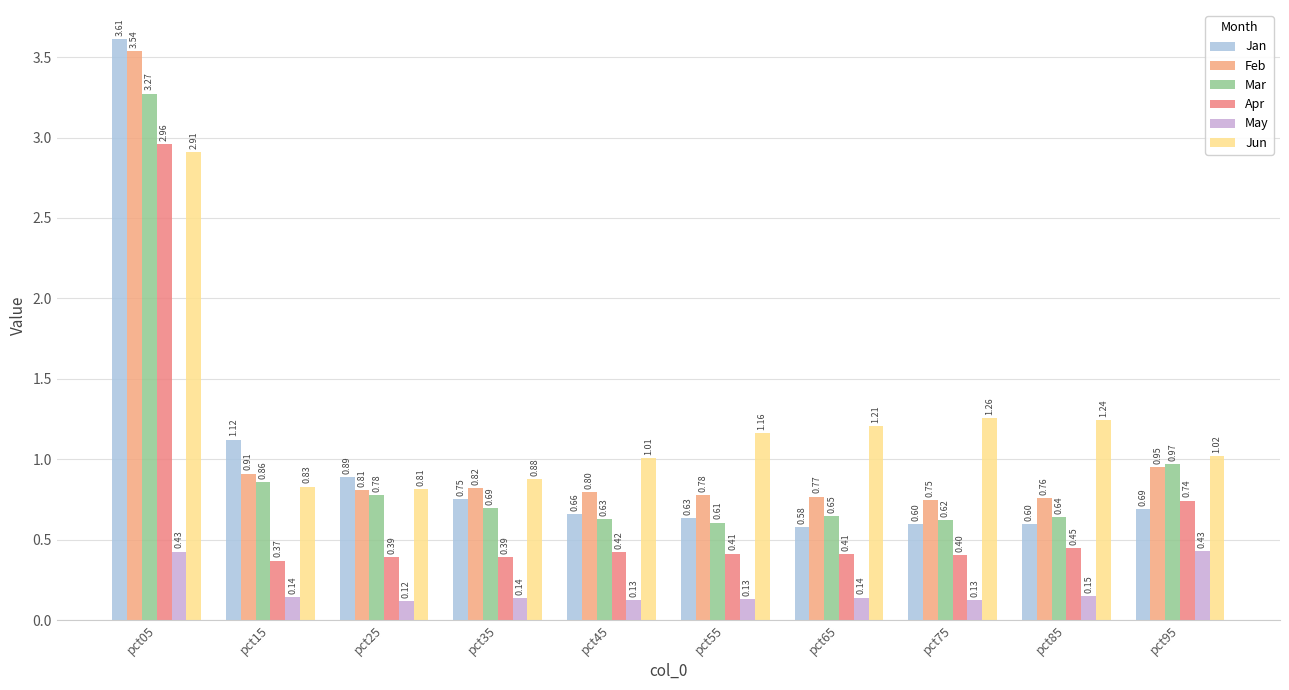

At which label is Feb closest to 2?

pct95